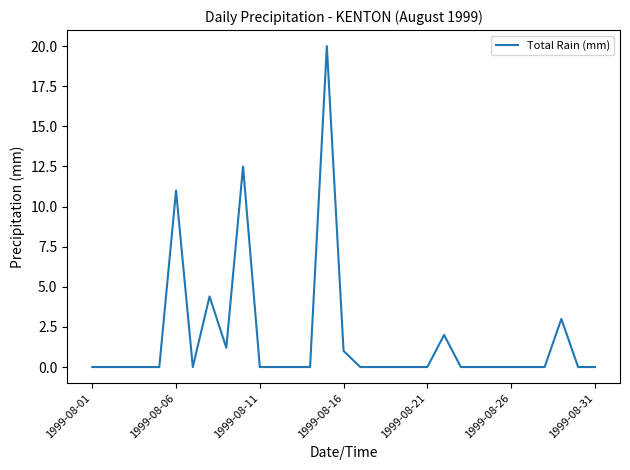

What is the greatest value displayed?

20.0